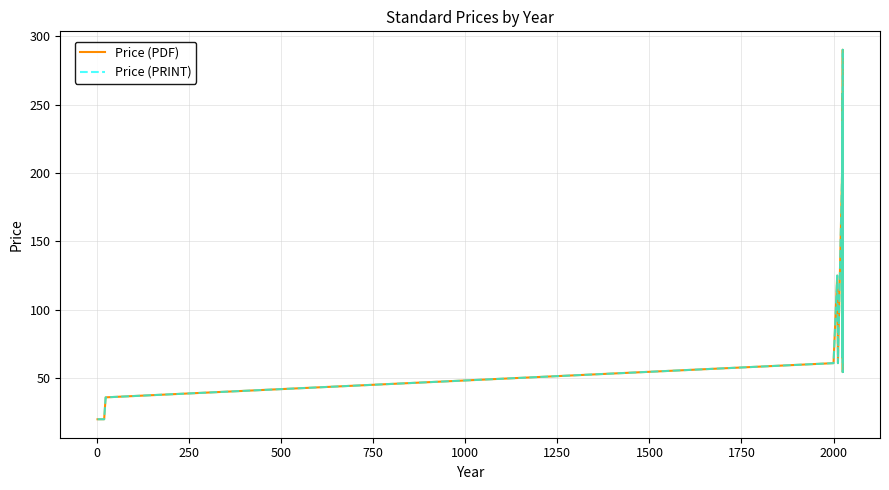

True or false: Price (PDF) and Price (PRINT) cross at least once.

False